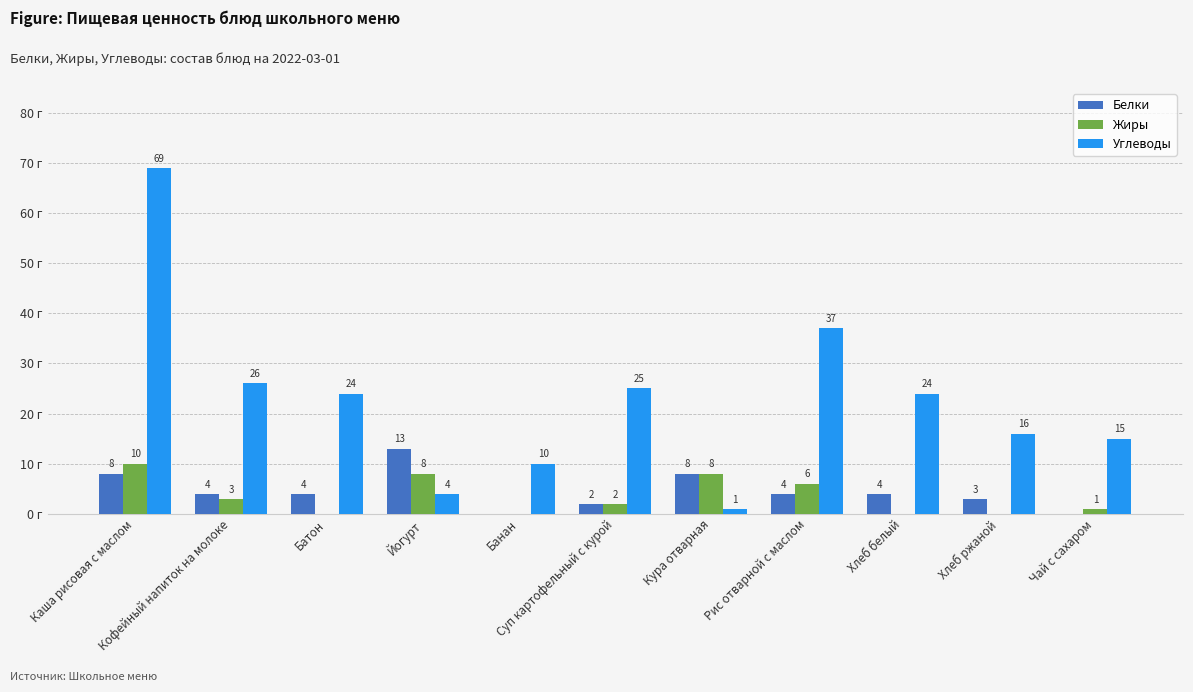

What is the label of the 4th bar from the left?

Йогурт